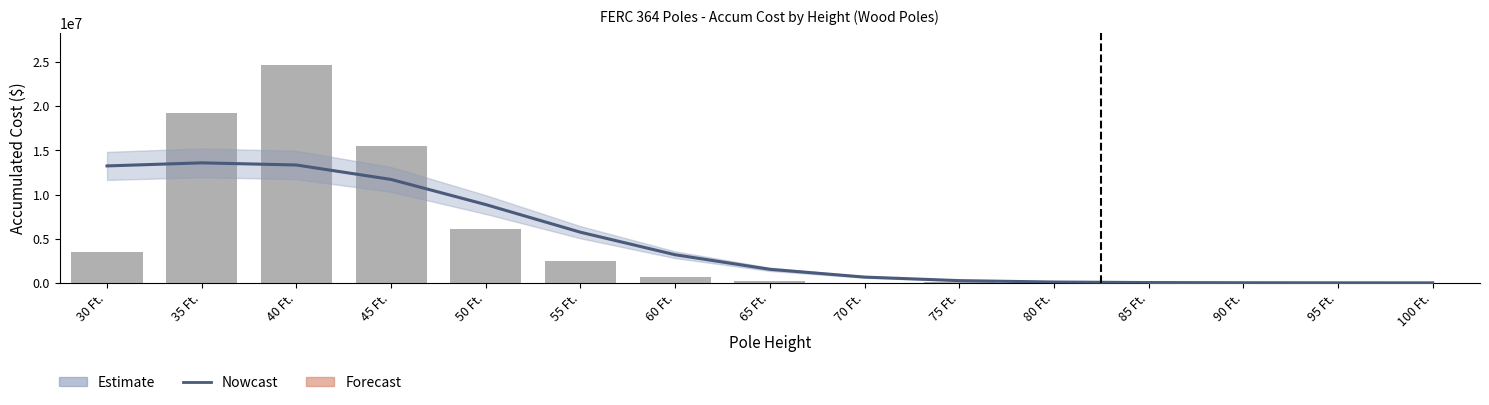

Reading left to right, list all the values displayed in this chart.

Estimate: 13250195.4	13598815.4	13355128.0	11718350.1	8871398.3	5741014.7	3189601.4	1539788.3	658698.2	258154.5	98192.1	39189.0	17258.5	8402.1	5004.5
Accum Cost: 3462746.4	19202082.0	24638063.6	15513140.8	6095314.4	2439111.5	637390.0	216716.2	37886.2	52499.5	28886.6	22475.9	0.0	0.0	2877.6